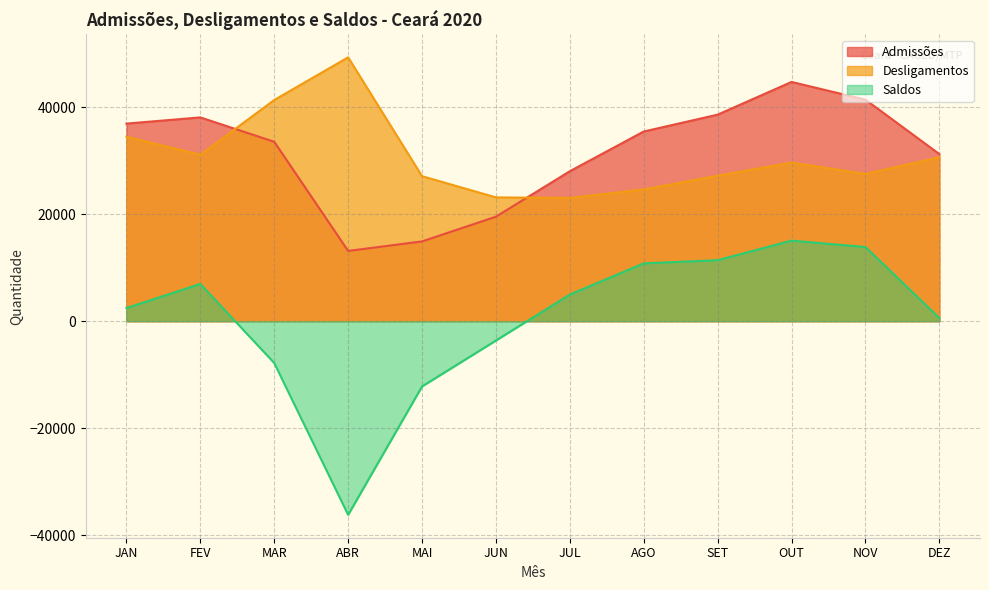

What is the label of the 10th point from the right?

MAR